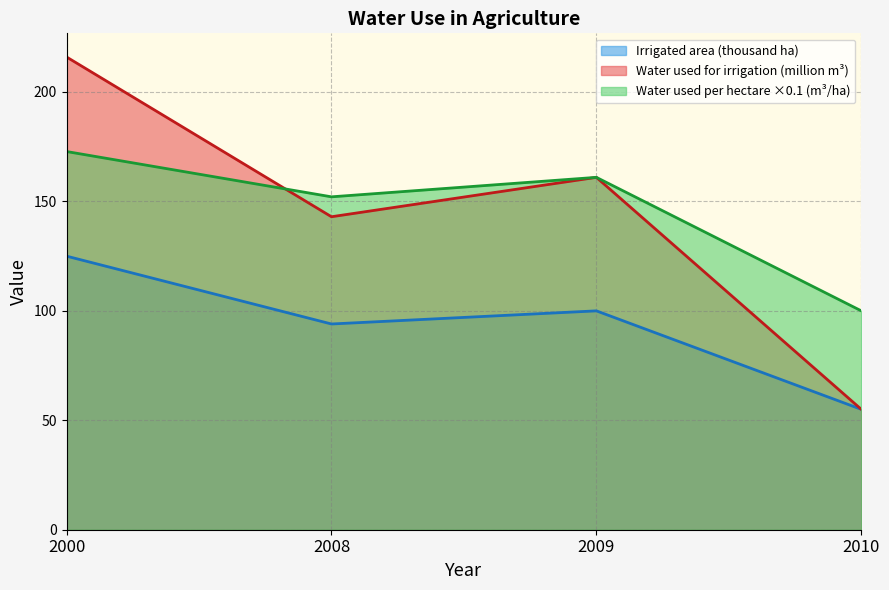

Reading left to right, extract all data points from this chart.

Irrigated area (thousand ha): 2000=125.0	2008=94.0	2009=100.0	2010=55.0
Water used for irrigation (million m³): 2000=216.0	2008=143.0	2009=161.0	2010=55.0
Water used per hectare (m³/ha, scaled): 2000=172.8	2008=152.1	2009=161.0	2010=100.0